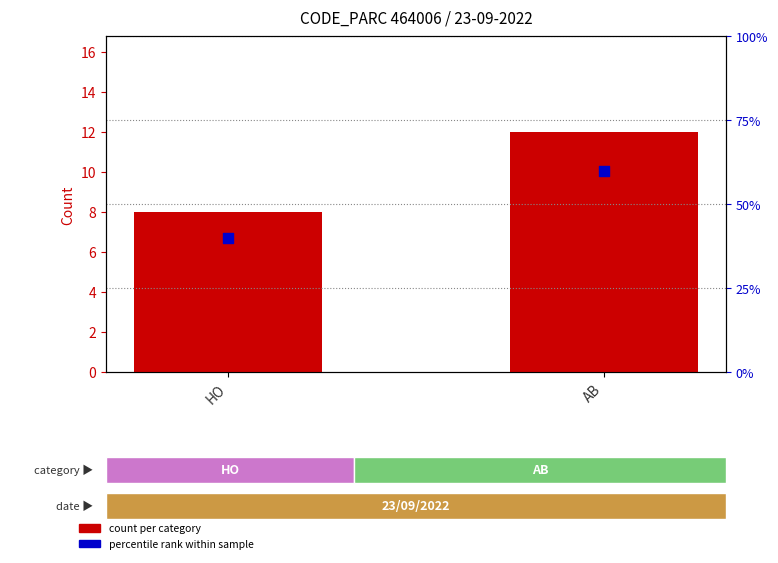

What is the total value across all series at AB?

72